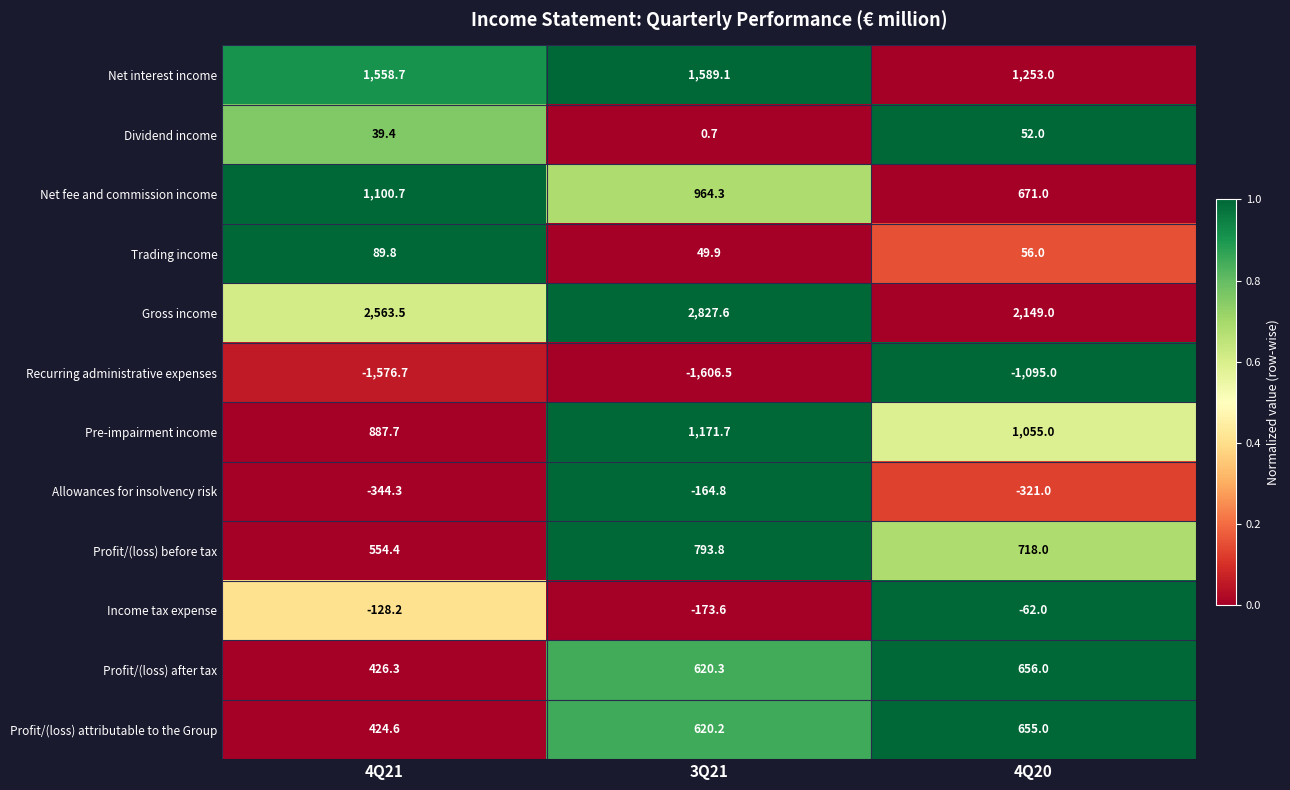

What is the sum of all Net fee and commission income values?

2736.0